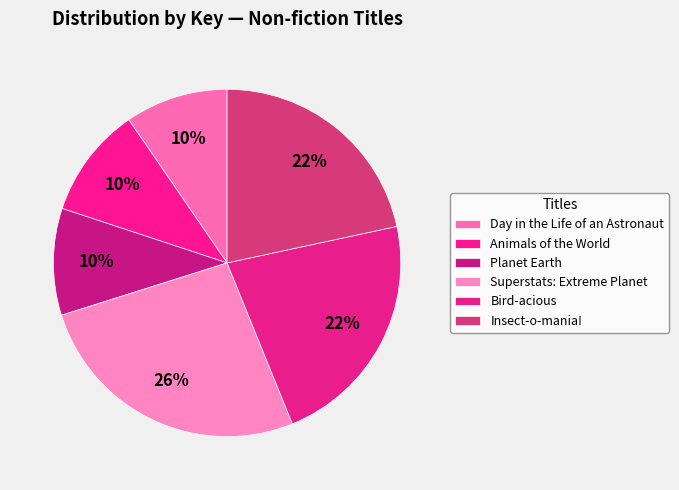

To the nearest percent, what is the difference between the Day in the Life of an Astronaut and Bird-acious slice percentages?

13%